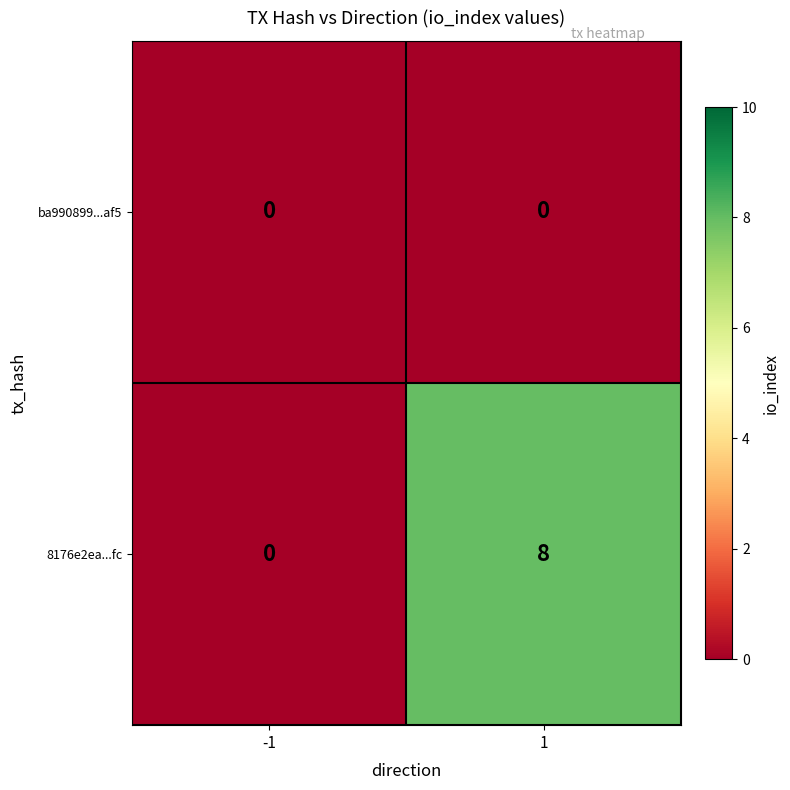

Which series has the largest total across all categories?

8176e2ea...fc